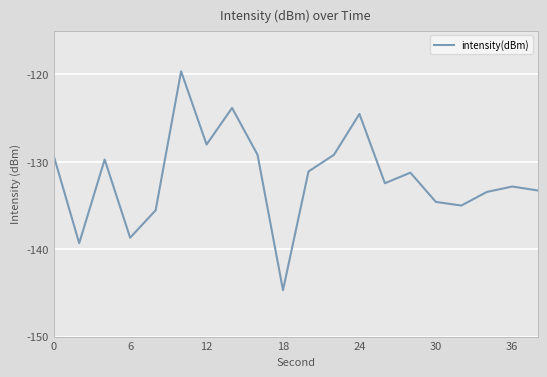

What is the maximum value shown in the chart?

-119.7